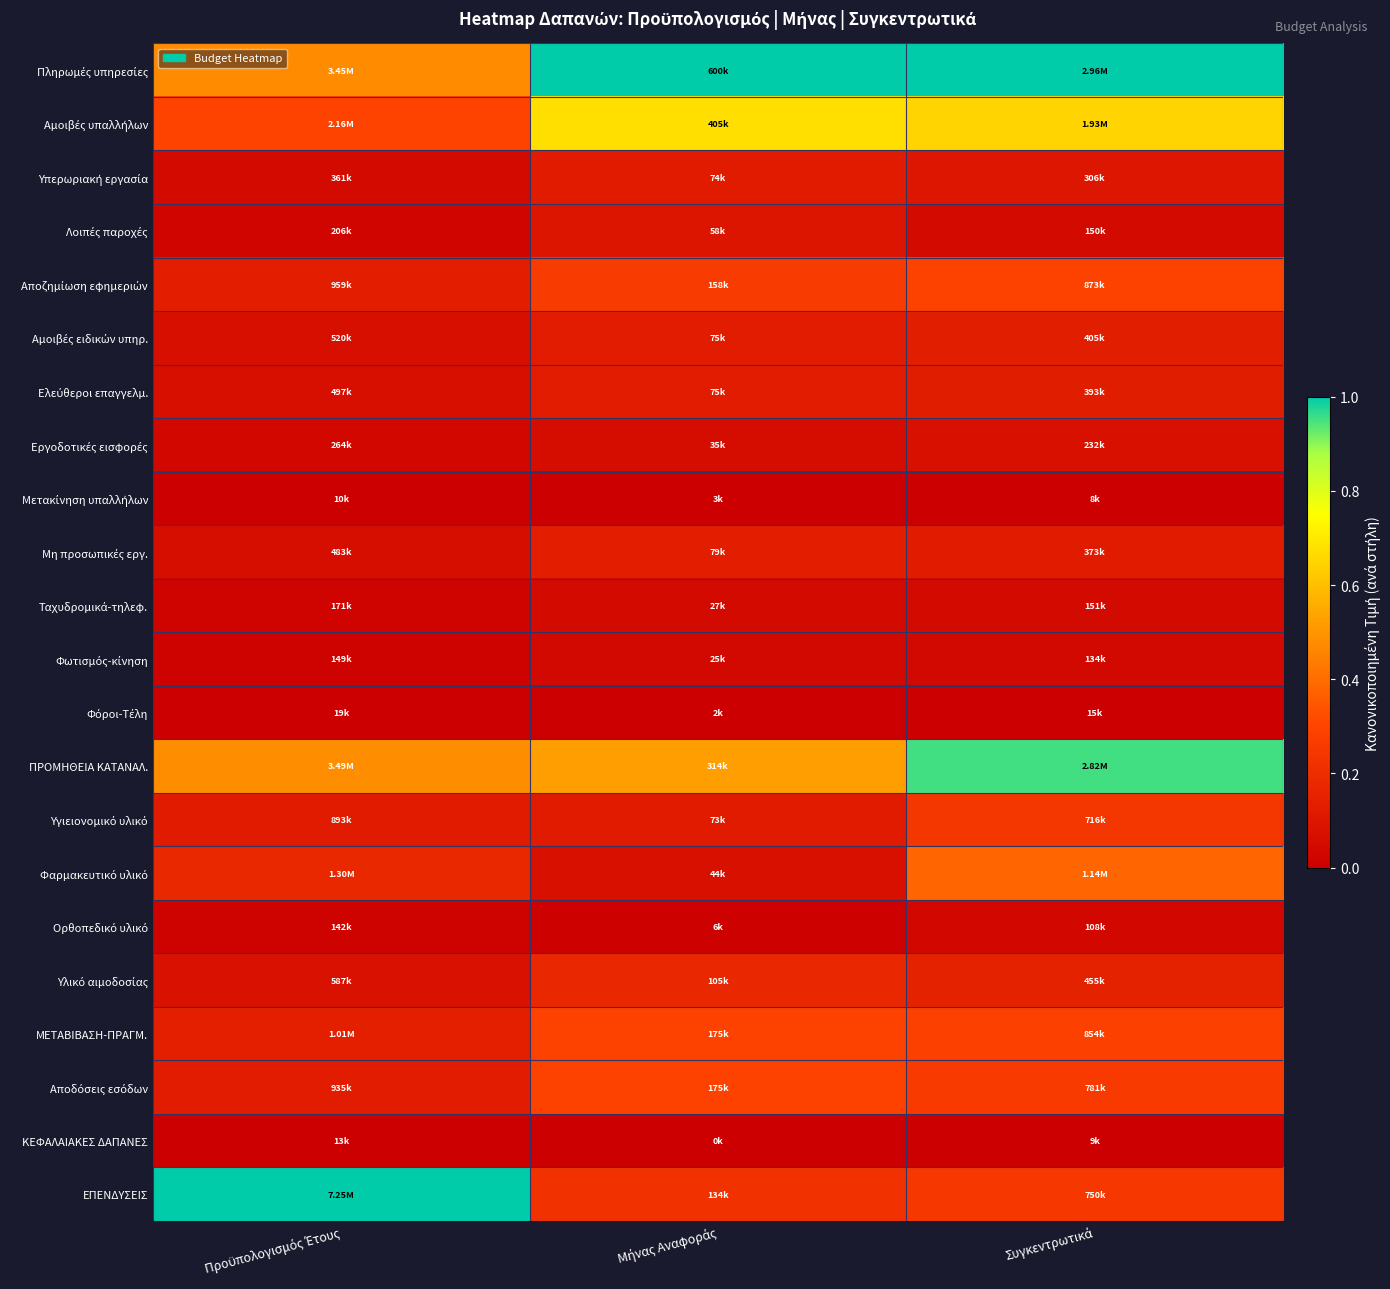

At which category is the sum across all series the highest?

Συγκεντρωτικά